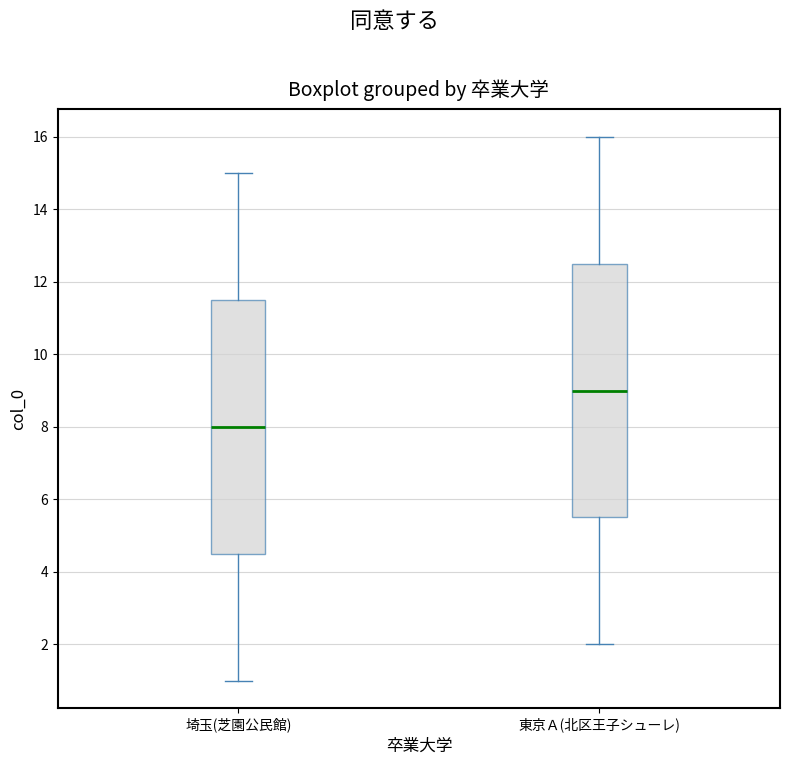

Reading left to right, transcribe this box plot: for each box, give where its median line is, the range the box spans, and where its two whiskers end, as read against the y-axis. The values are not printed on the chart, so give them approximately, as read against the axis.

埼玉(芝園公民館): median 8.0, box 4.6 to 11.6, whiskers 1.0 to 15.0
東京Ａ(北区王子シューレ): median 9.0, box 5.6 to 12.6, whiskers 2.0 to 16.0